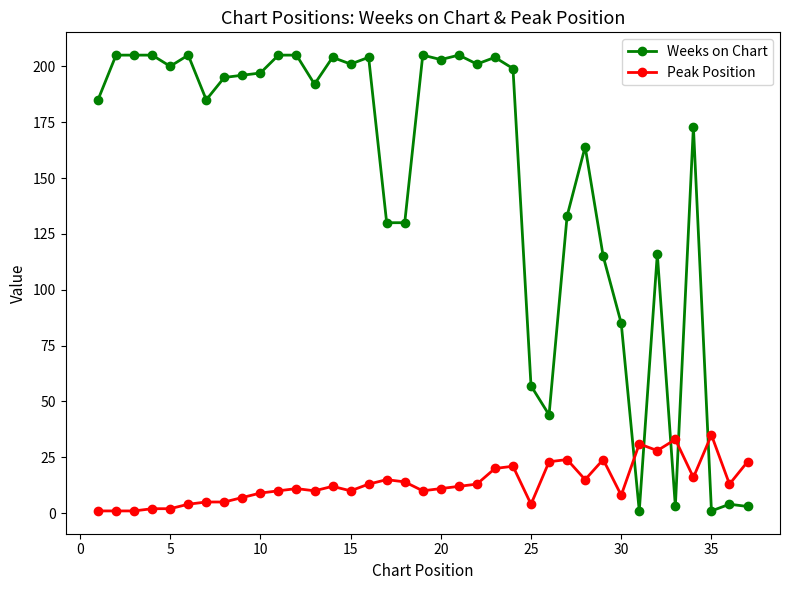

What is the sum of all Peak Position values?

496